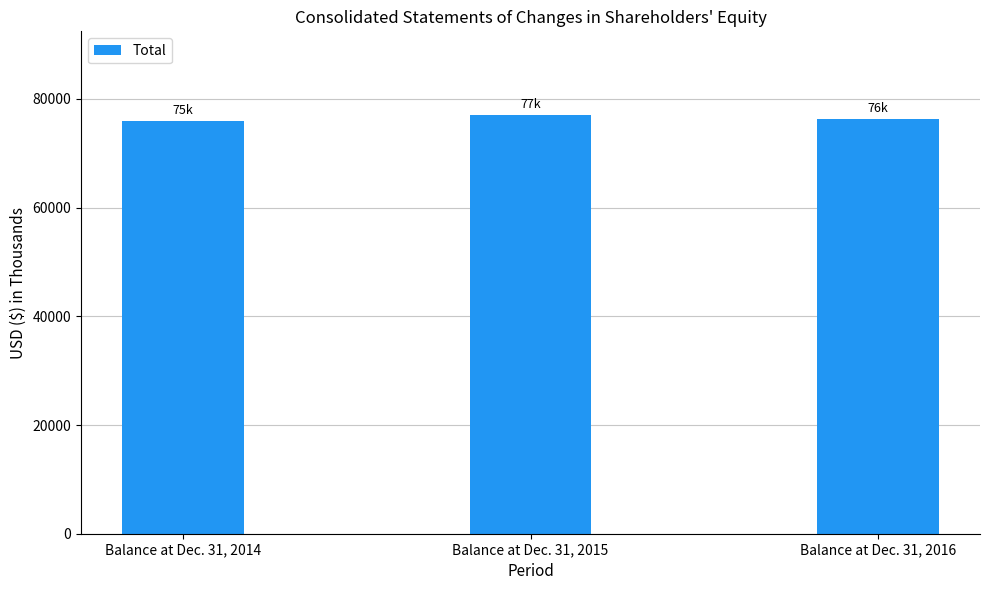

Does the chart contain any negative values?

No